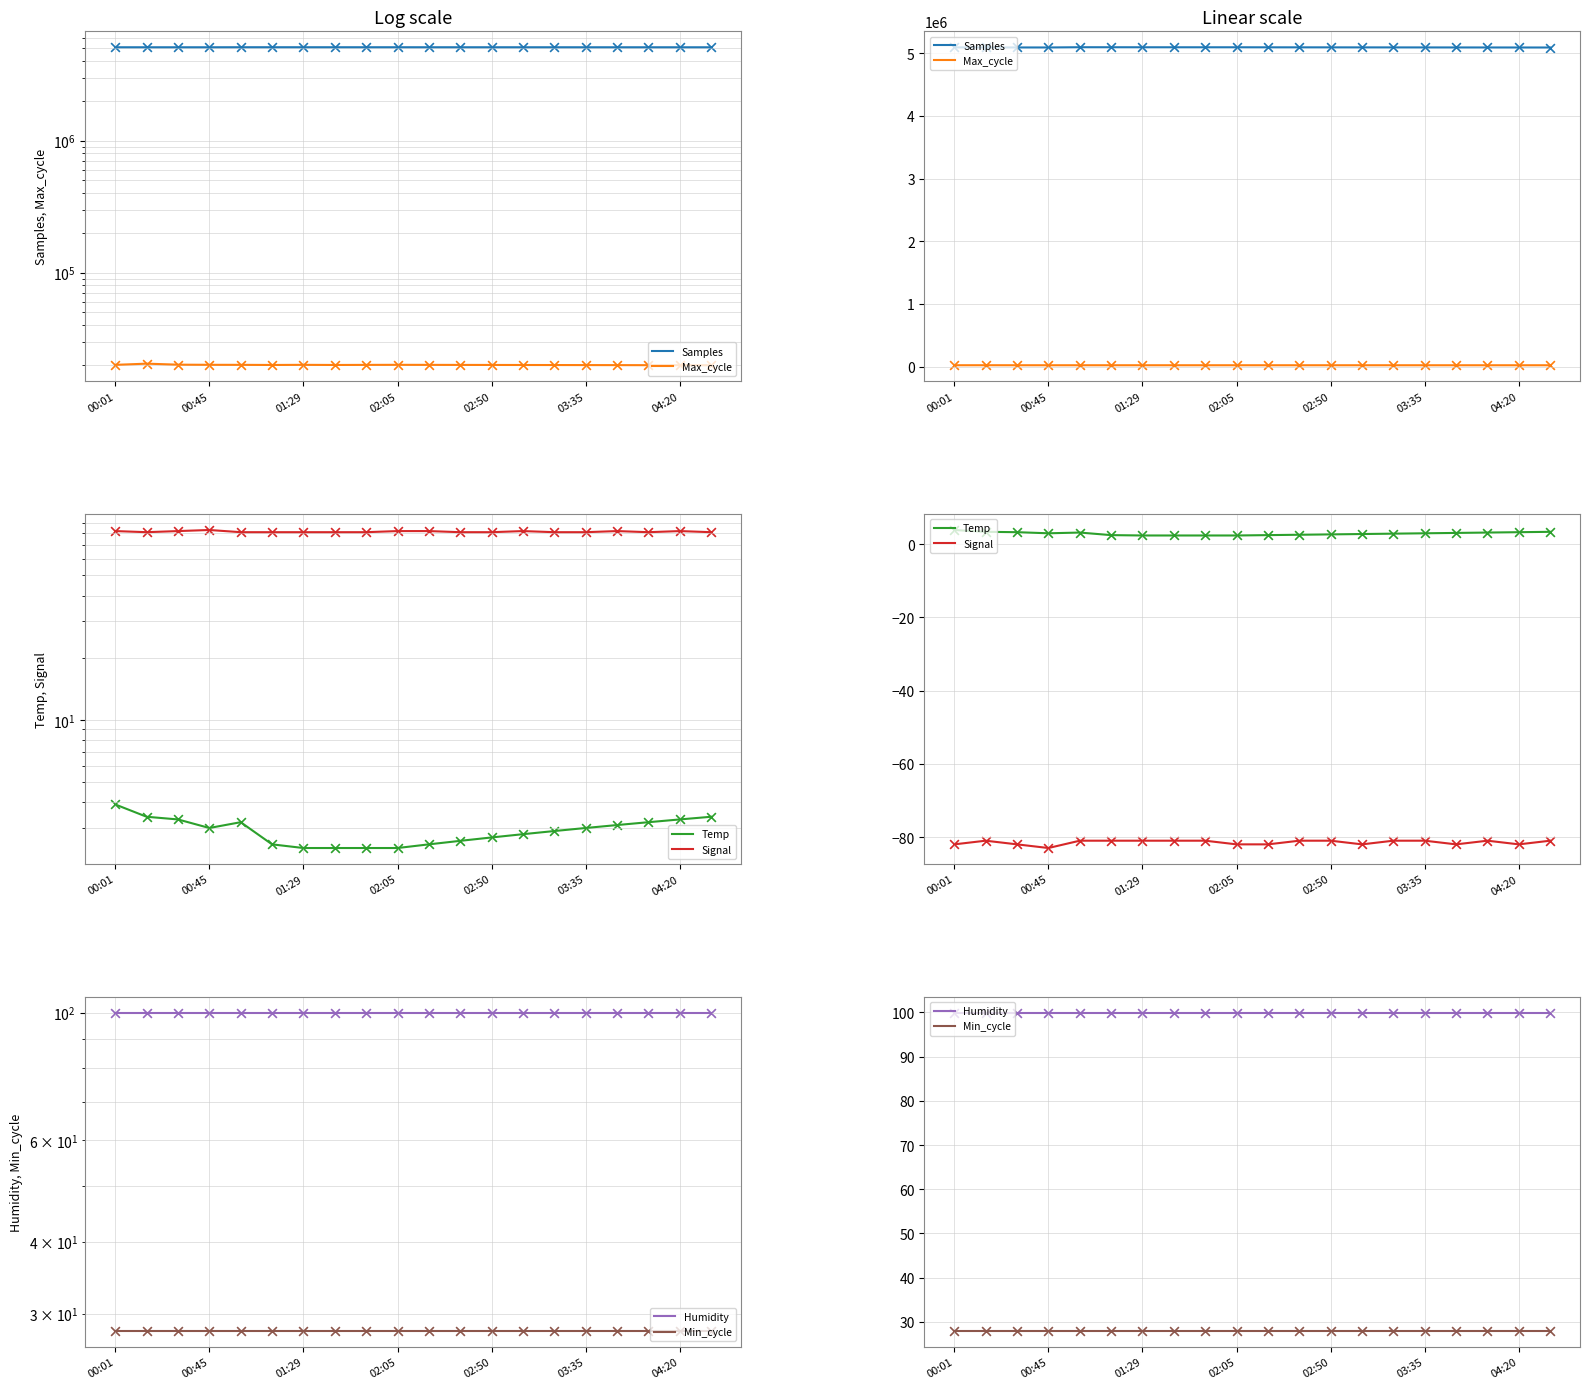

At which category is the sum across all series the highest?

02:50